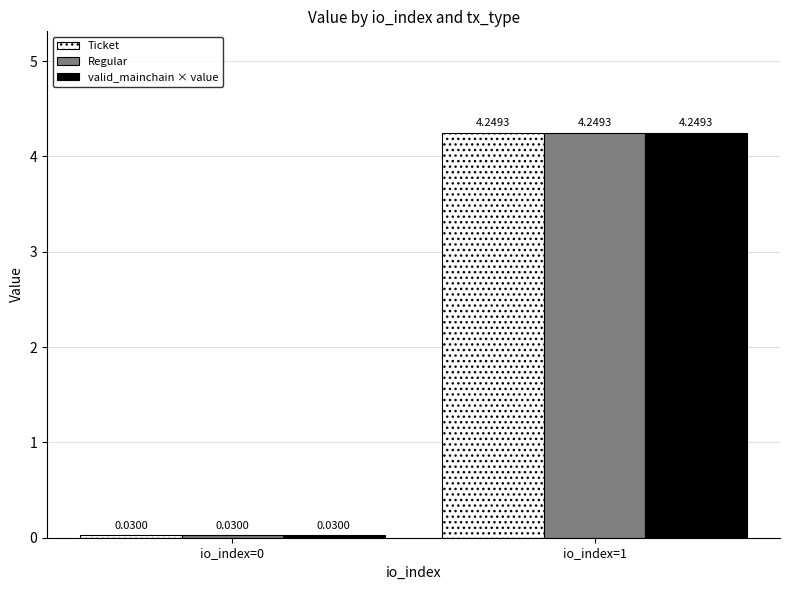

At which category does the chart reach its peak across all series?

io_index=1